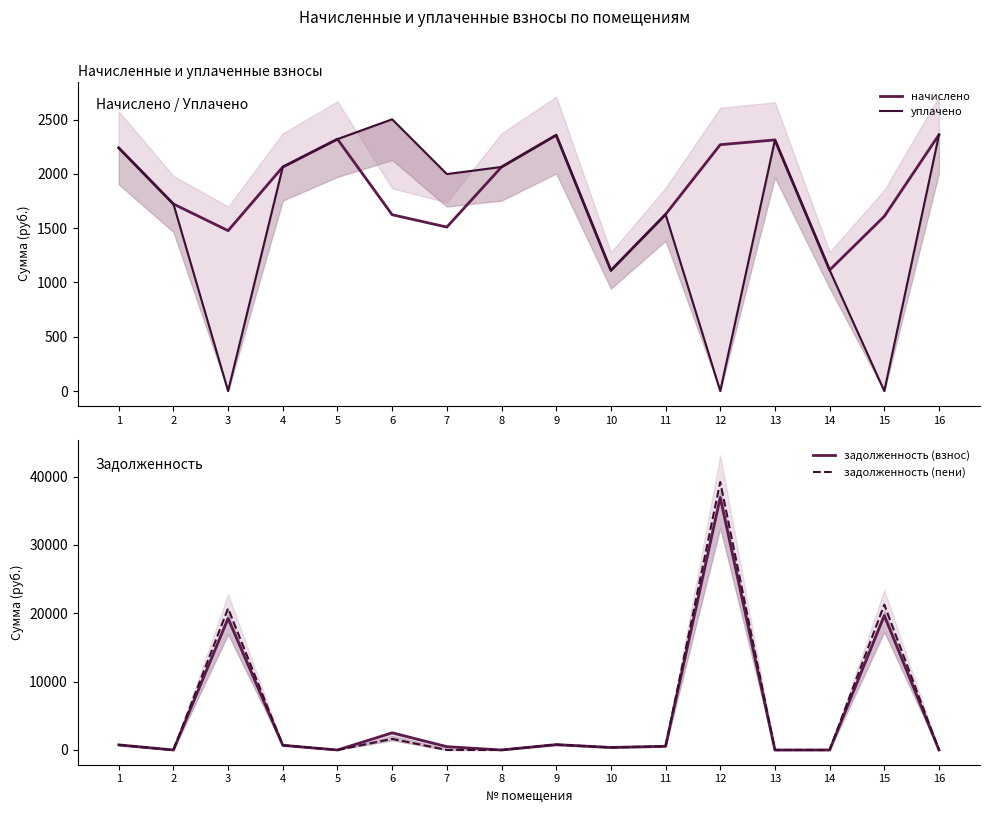

What is the difference between the highest and lowest values at 3?

20717.7